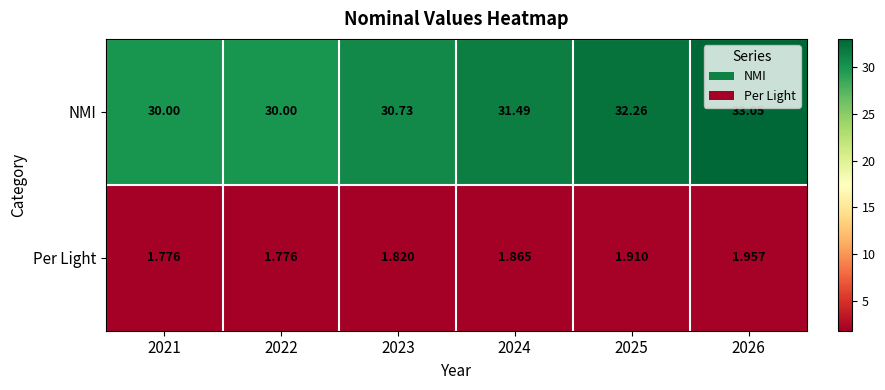

Which series has the largest total across all categories?

NMI